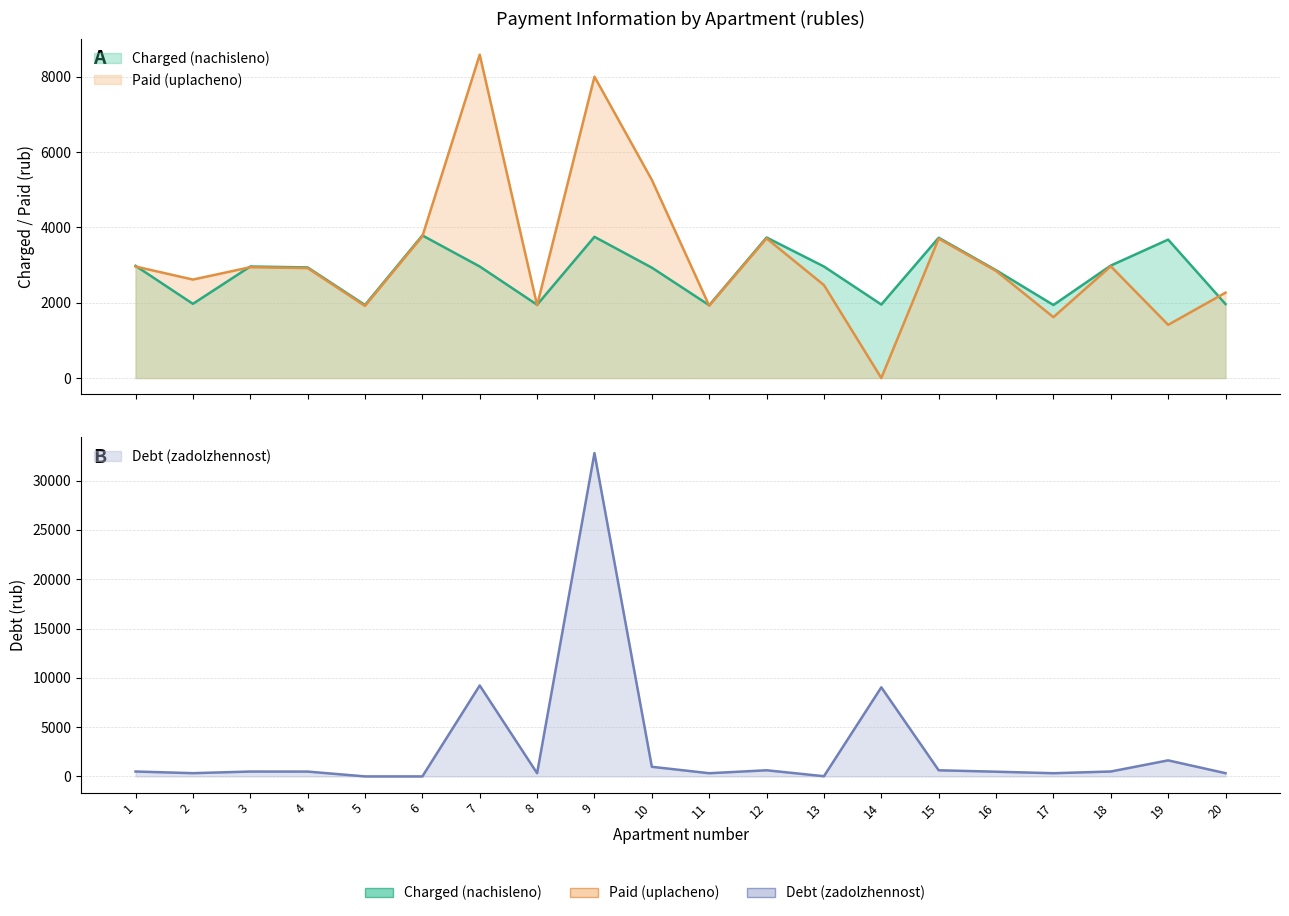

Reading right to left, what are all the values shown in this chart?

zadolzhennost: 20=327.3	19=1626.8	18=497.6	17=323.2	16=477.1	15=620.7	14=9036.1	13=18.8	12=621.8	11=322.2	10=976.8	9=32796.4	8=324.2	7=9223.4	6=0.0	5=0.0	4=489.4	3=493.5	2=328.3	1=496.2
nachisleno: 20=1963.7	19=3675.1	18=2985.7	17=1939.1	16=2862.5	15=3724.4	14=1951.4	13=2961.1	12=3730.6	11=1933.0	10=2930.3	9=3749.0	8=1945.3	7=2961.1	6=3785.9	5=1939.1	4=2936.4	3=2961.1	2=1969.9	1=2979.5
uplacheno: 20=2266.2	19=1412.5	18=2966.8	17=1616.0	16=2844.4	15=3700.8	14=0.0	13=2467.6	12=3706.9	11=1920.7	10=5260.8	9=8000.0	8=1933.0	7=8584.0	6=3762.0	5=1914.6	4=2917.8	3=2942.3	2=2614.1	1=2960.6